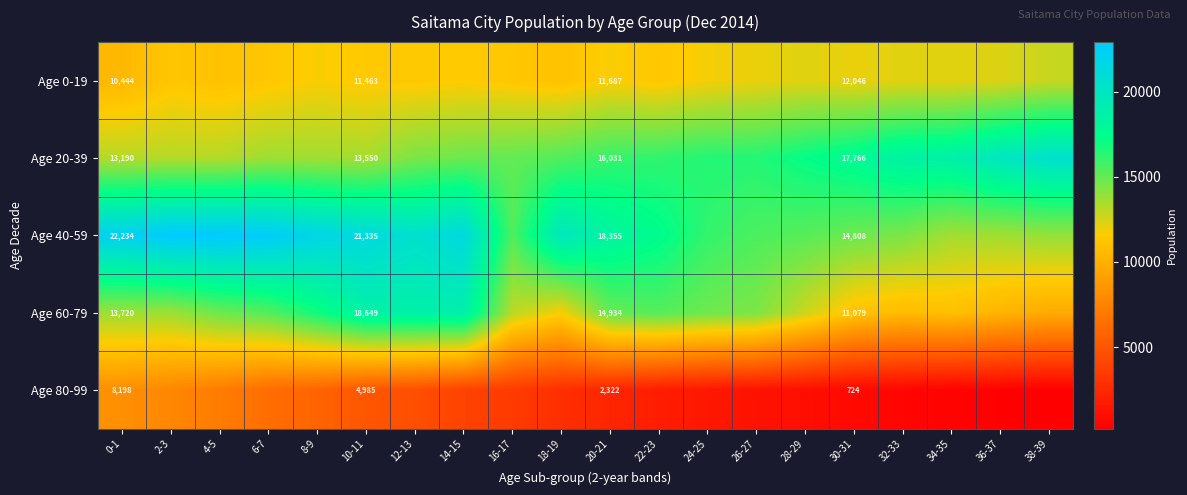

What is the total value across all series at 24-25?

60626